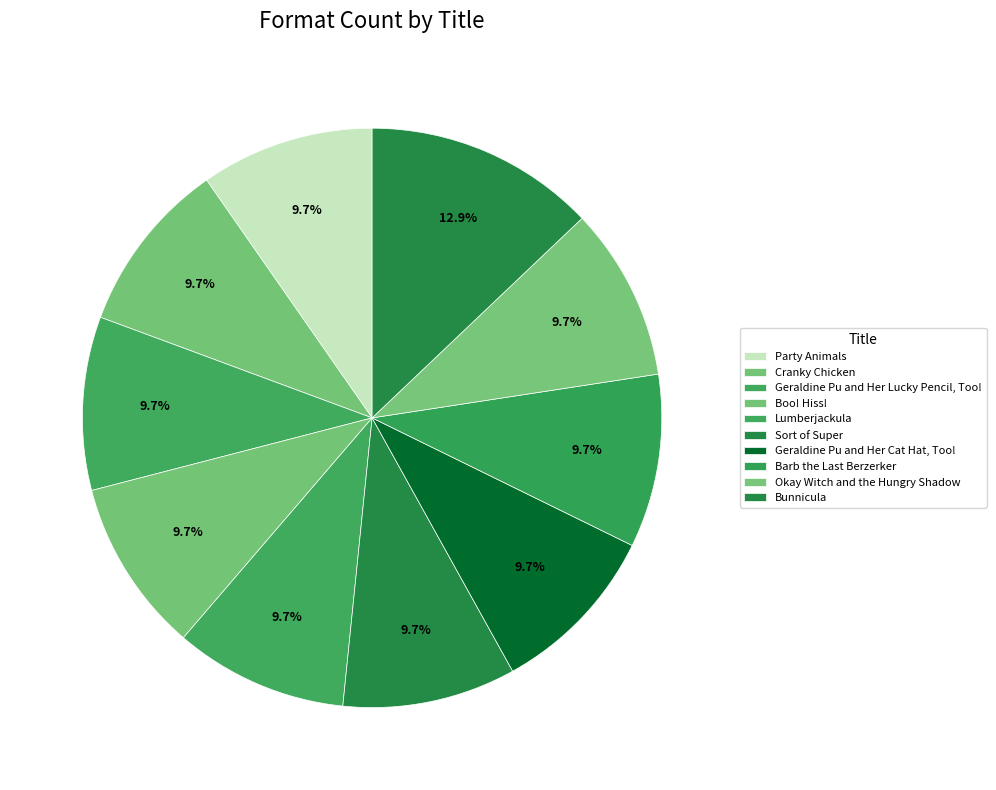

How many slices are in this pie chart?

10